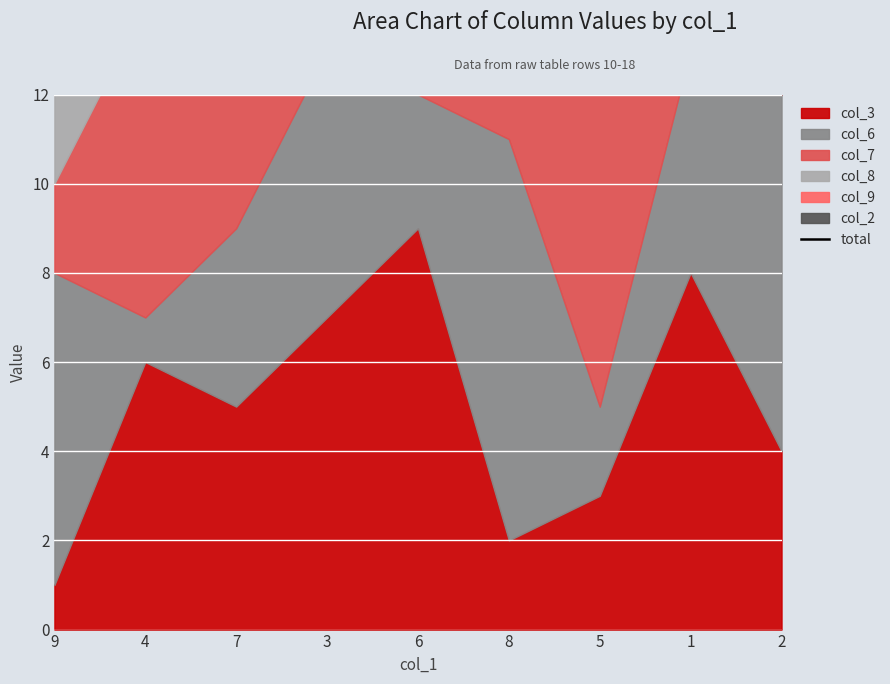

What is the minimum value shown in the chart?

23